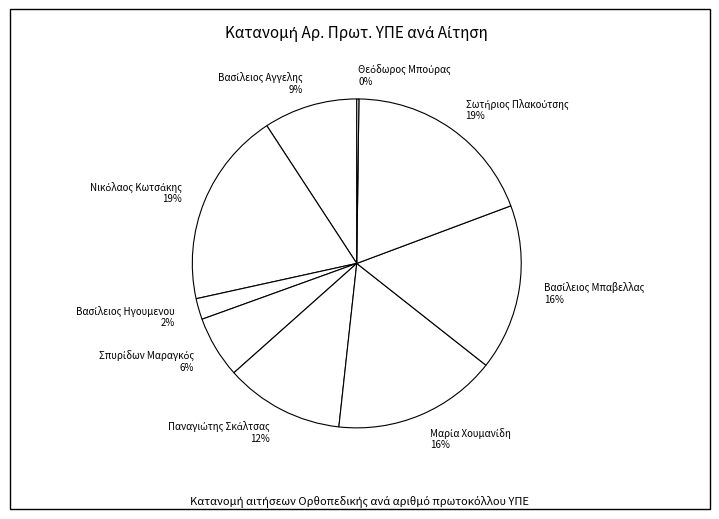

To the nearest percent, what is the average slice percentage?

11%